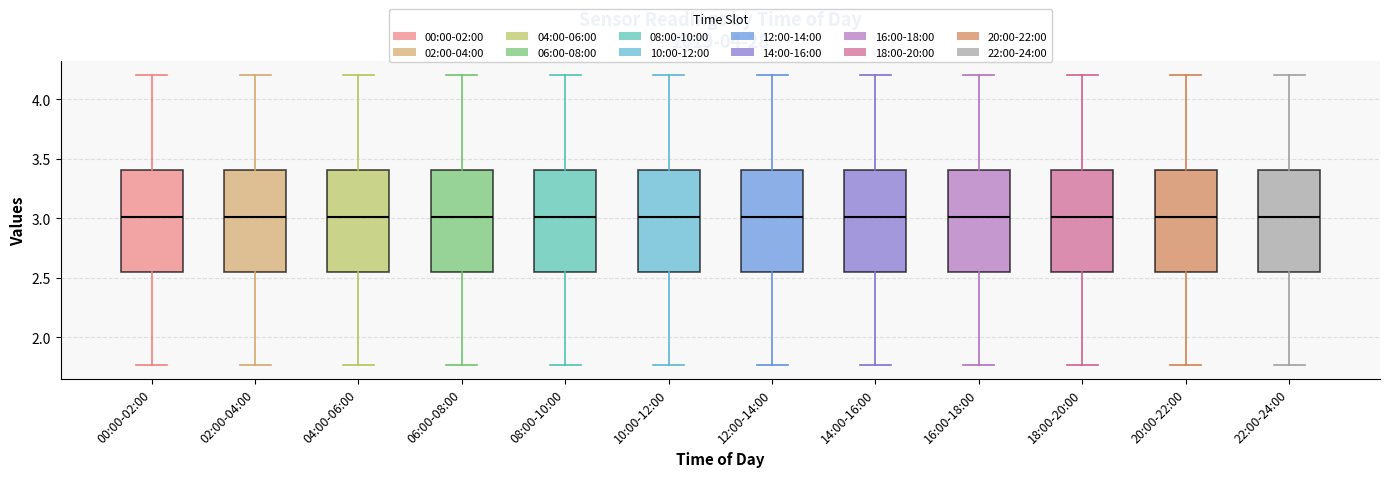

Where does the lower whisker of the box for 04:00-06:00 end on the y-axis? The values are not printed on the chart, so give them approximately, as read against the axis.

1.75